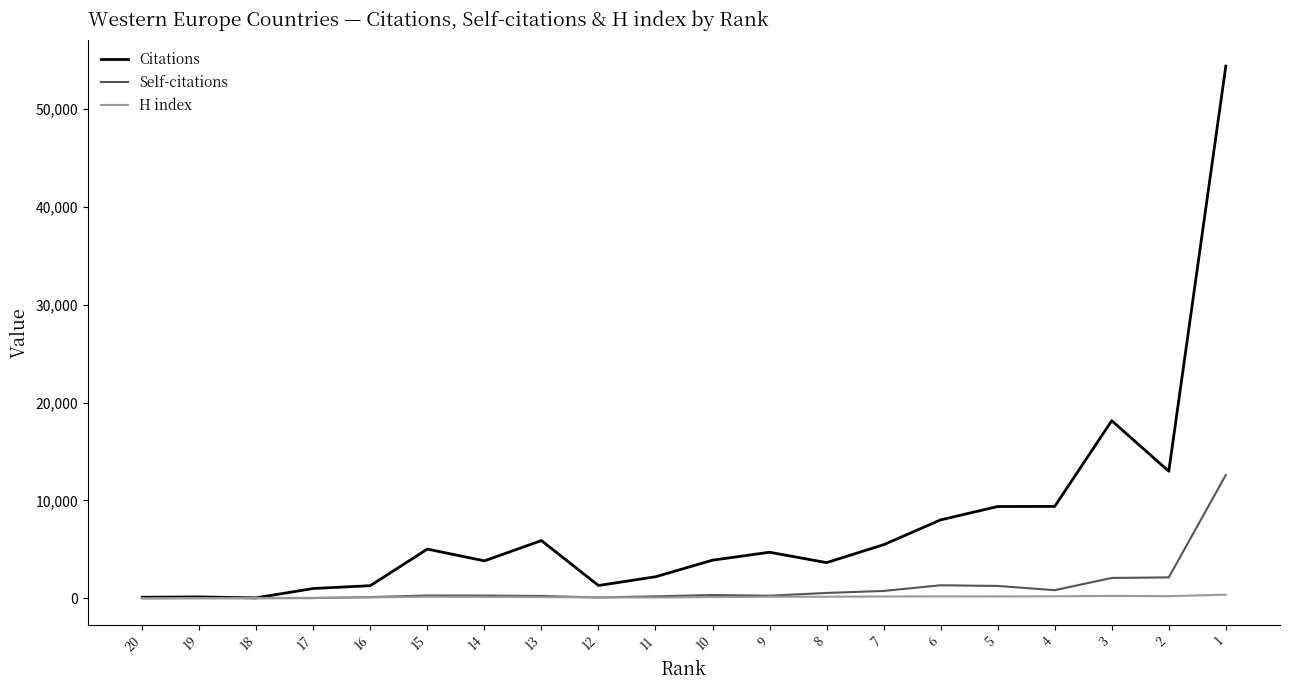

What is the value of the H index point at the 1st from the left?

8